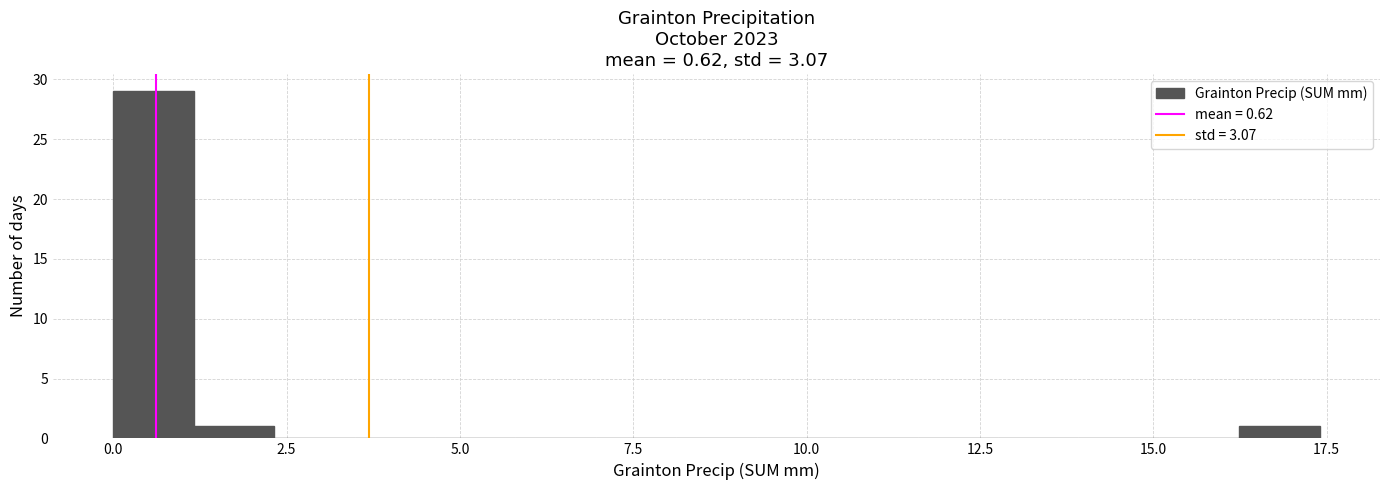

Around what value on the x-axis is the tallest bar? Give the approximate position of its centre, as read against the axis.

0.5